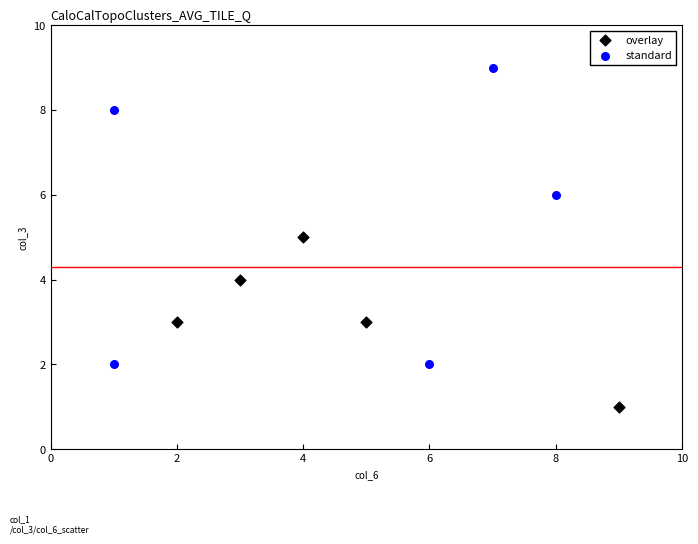

What are all the series names shown in the legend?

overlay, standard